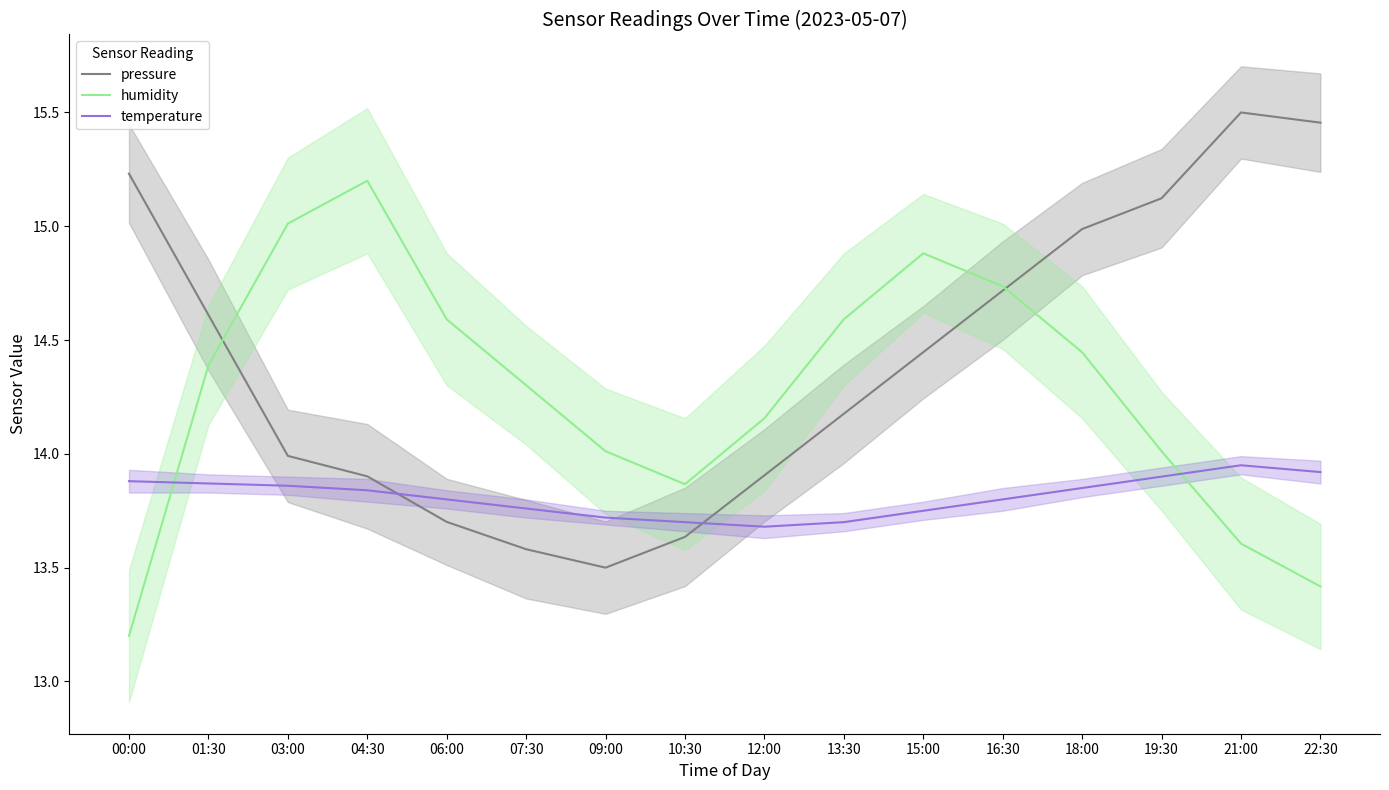

What is the difference between the second highest and minimum values in the temperature series?

0.2